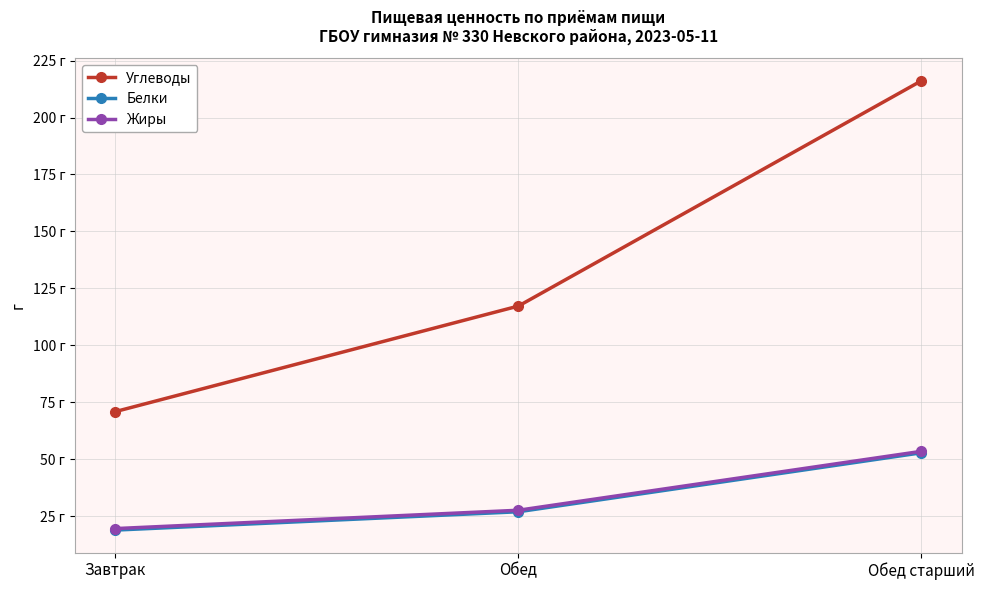

Which category has the highest value in the Жиры series?

Обед старший